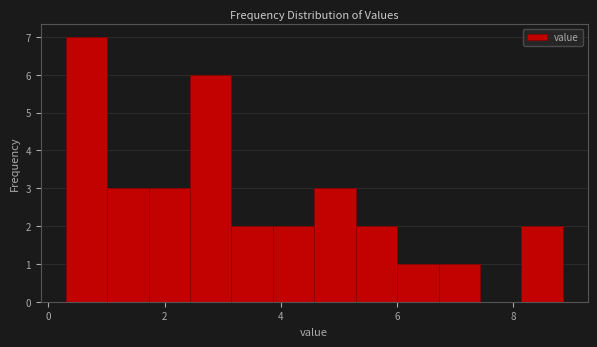

Around what value on the x-axis is the tallest bar? Give the approximate position of its centre, as read against the axis.

0.6